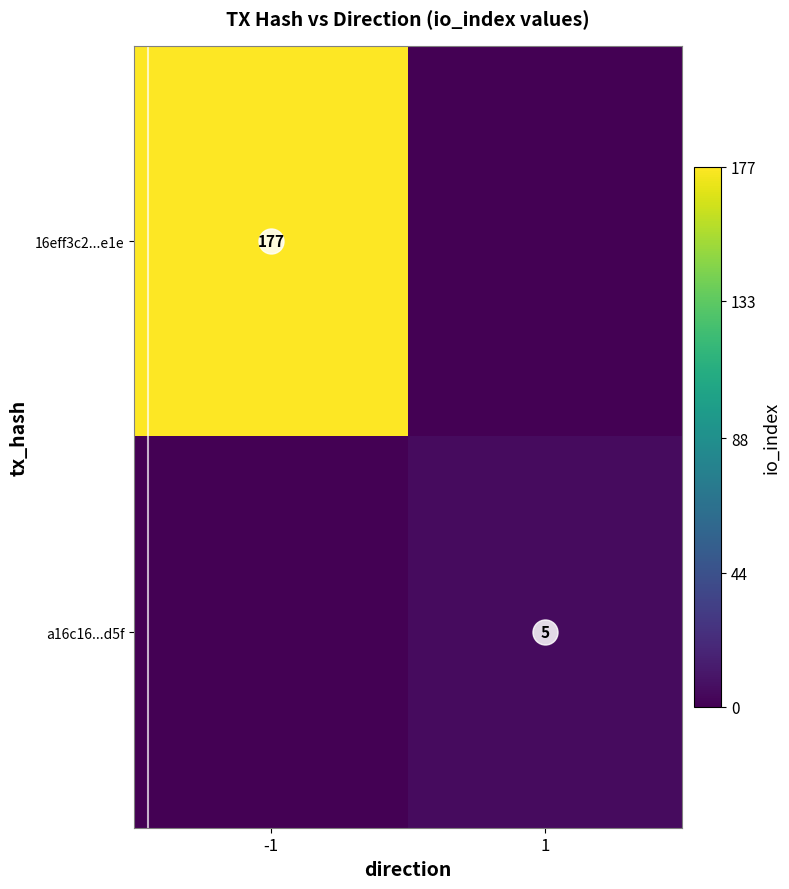

List the labels in order of 16eff3c2...e1e value, largest first.

-1, 1